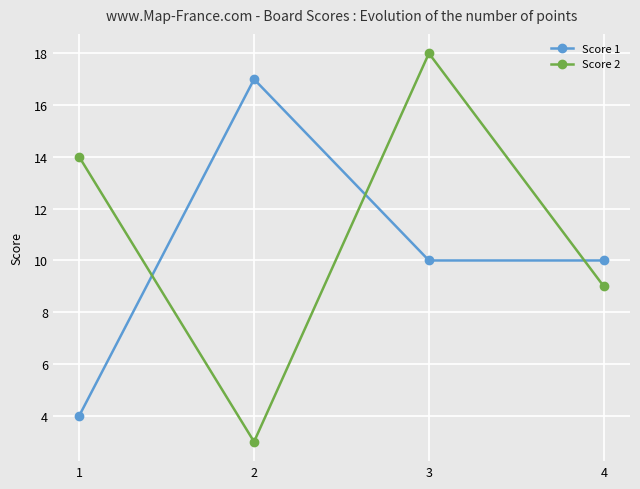

What is the difference between the maximum and minimum values in the Score 2 series?

15